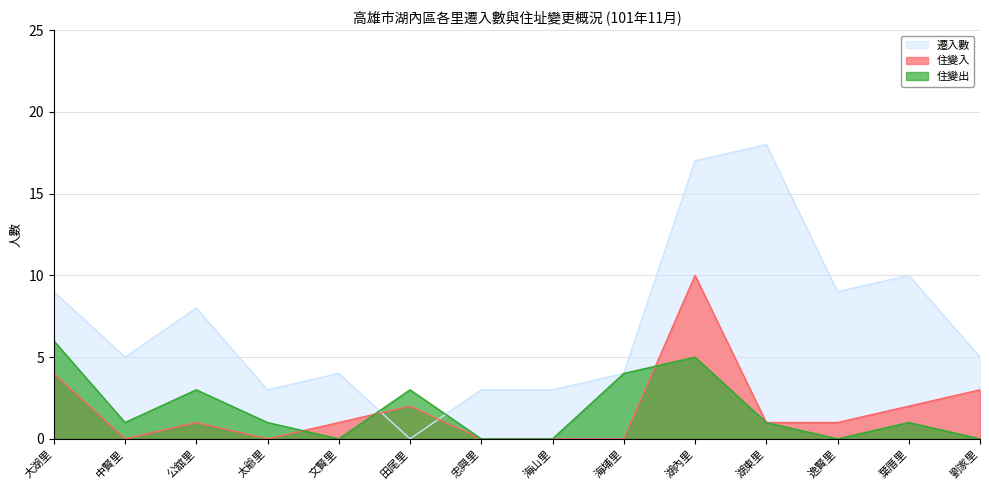

At which category is the sum across all series the highest?

湖內里